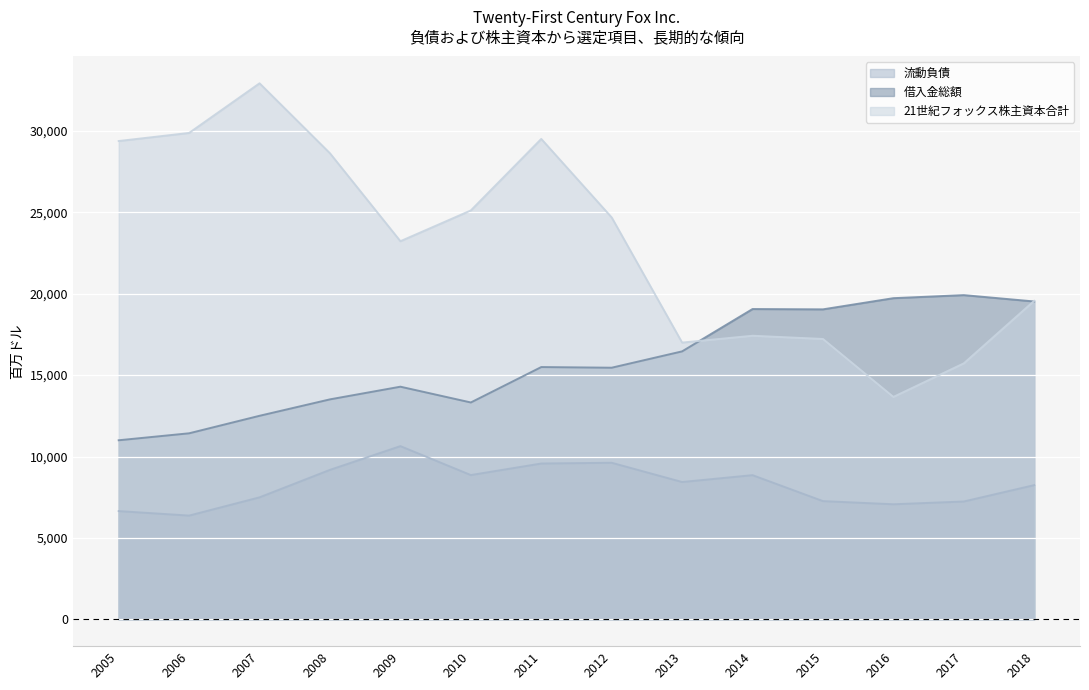

Which series changed the most between 2013 and 2018?

借入金総額